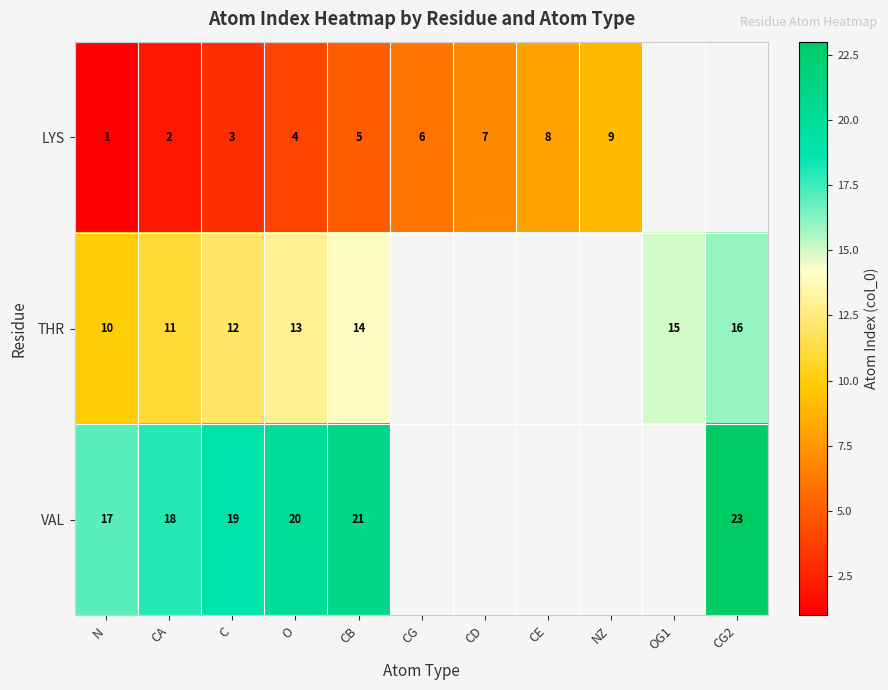

At O, list the series in order from largest to smallest.

VAL, THR, LYS